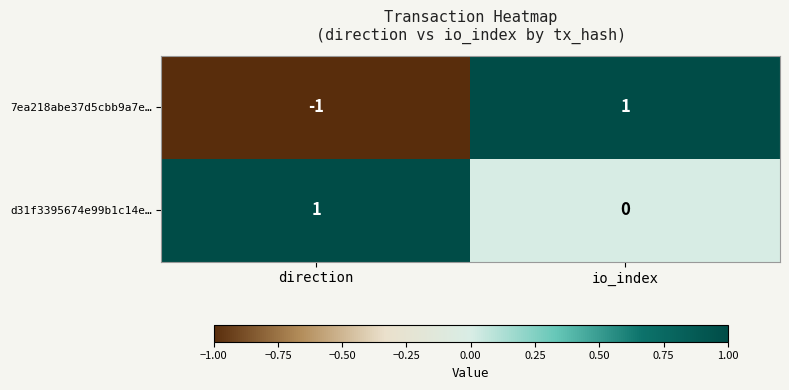

At which label is d31f3395674e99b1c14e… closest to 0?

io_index